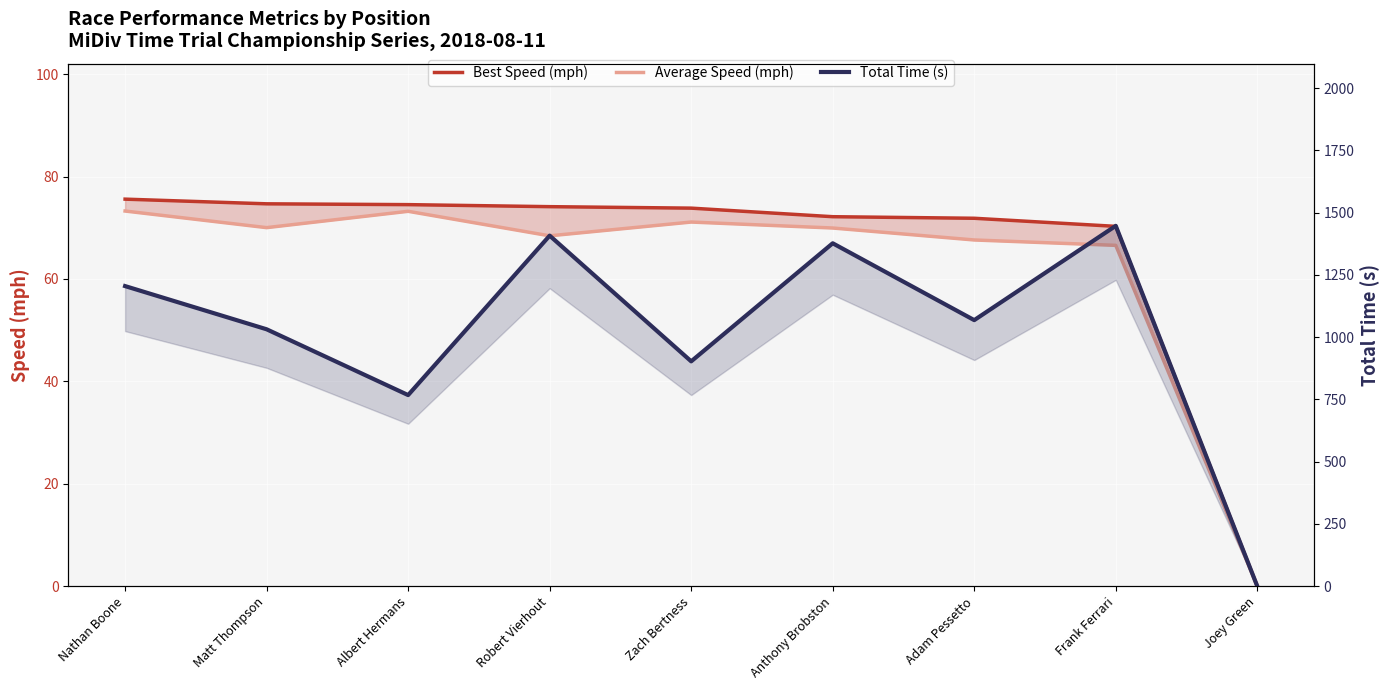

Where is the first local minimum for Total Time (s)?

Albert Hermans